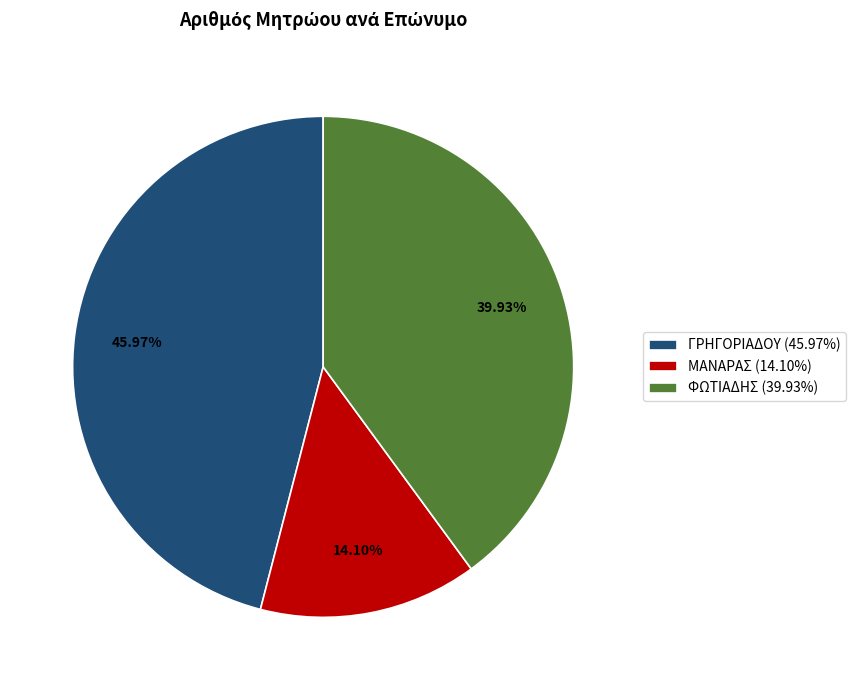

Which category has the biggest portion of the pie?

ΓΡΗΓΟΡΙΑΔΟΥ